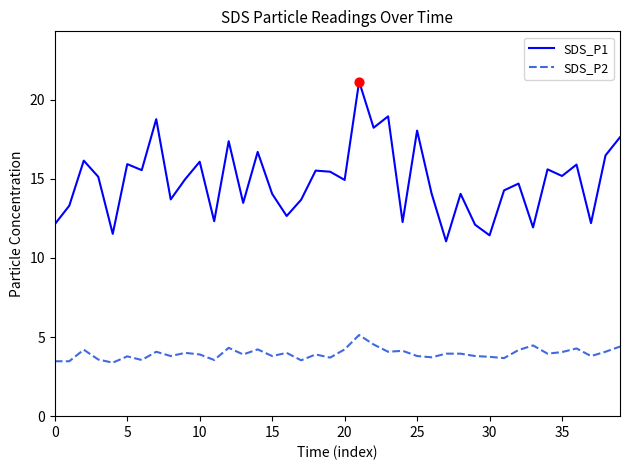

What is the highest value of the SDS_P2 series?

5.1